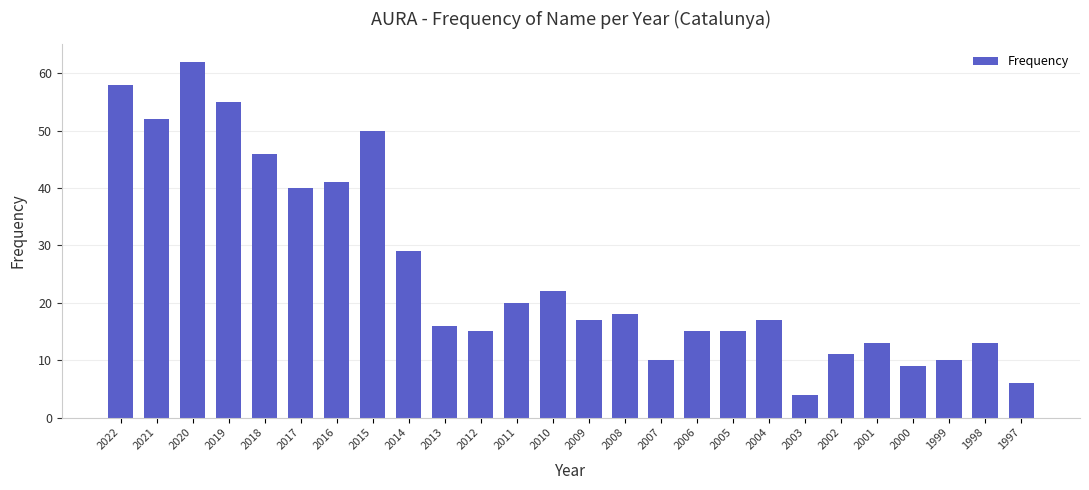

Reading left to right, what are all the values shown in this chart?

2022=58	2021=52	2020=62	2019=55	2018=46	2017=40	2016=41	2015=50	2014=29	2013=16	2012=15	2011=20	2010=22	2009=17	2008=18	2007=10	2006=15	2005=15	2004=17	2003=4	2002=11	2001=13	2000=9	1999=10	1998=13	1997=6